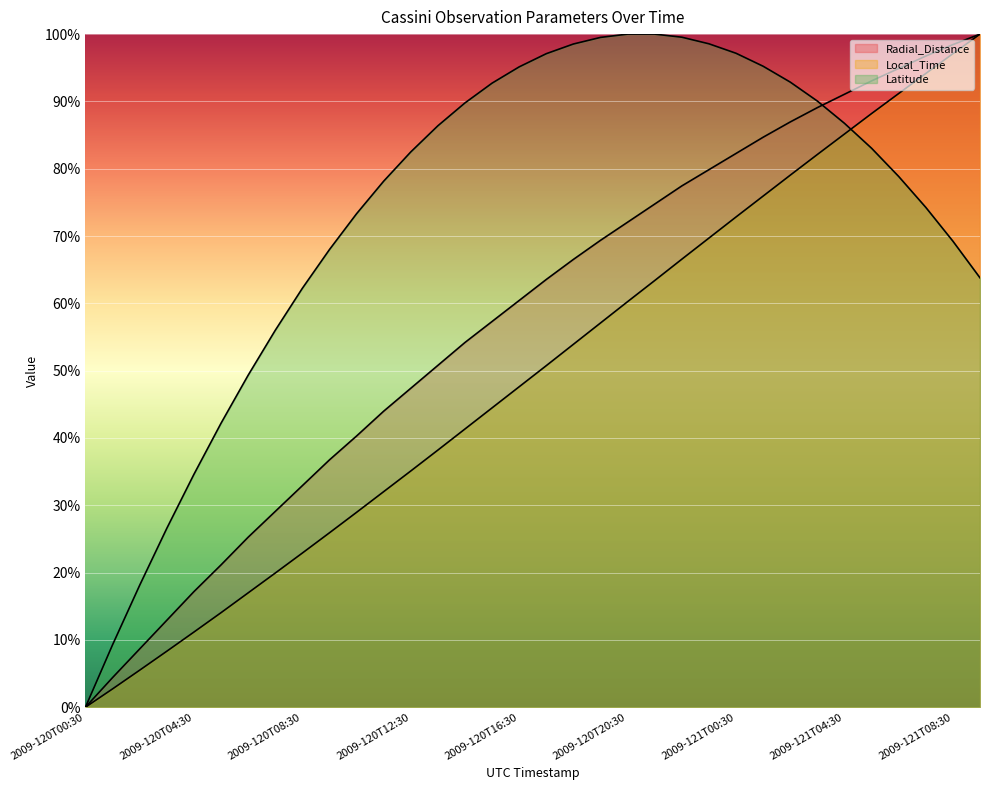

Is it true that Local_Time equals 100.0 at 2009-121T09:30?

True